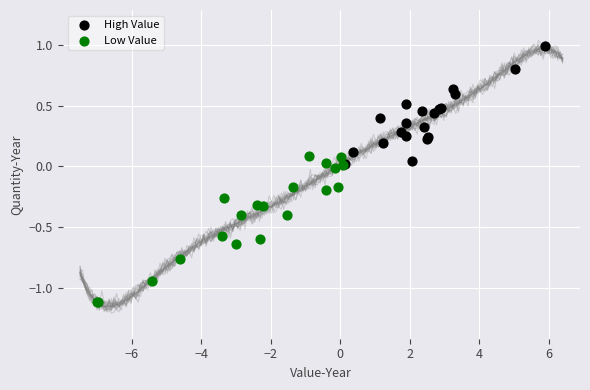

Which series reaches the maximum Y coordinate?

High Value